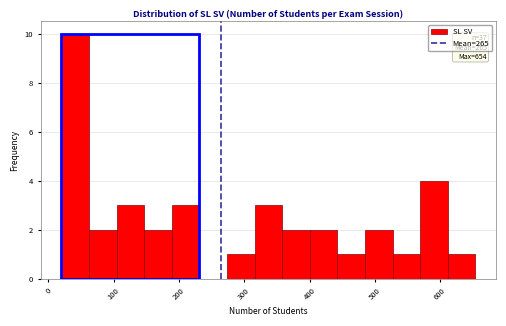

Over which range of the x-axis is the bar tallest?

20 to 60